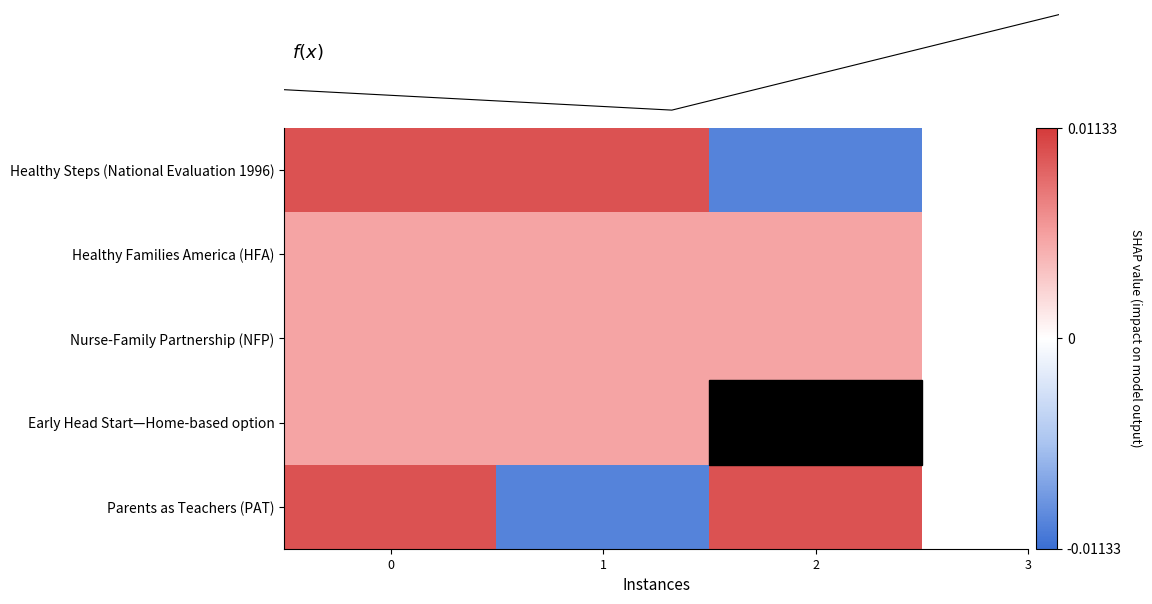

At how many categories does at least one series exceed 0?

3